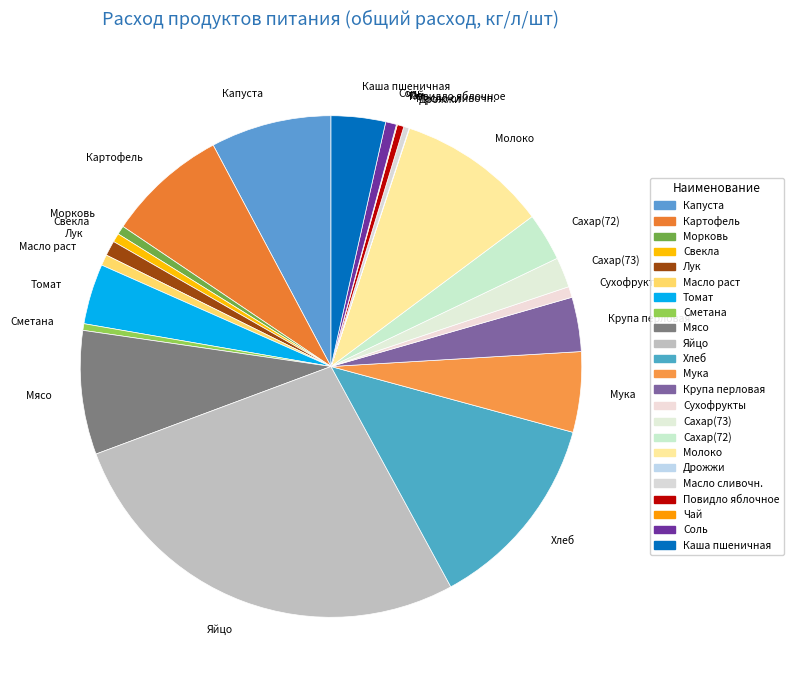

The Сметана slice represents 9% of the pie. True or false?

False